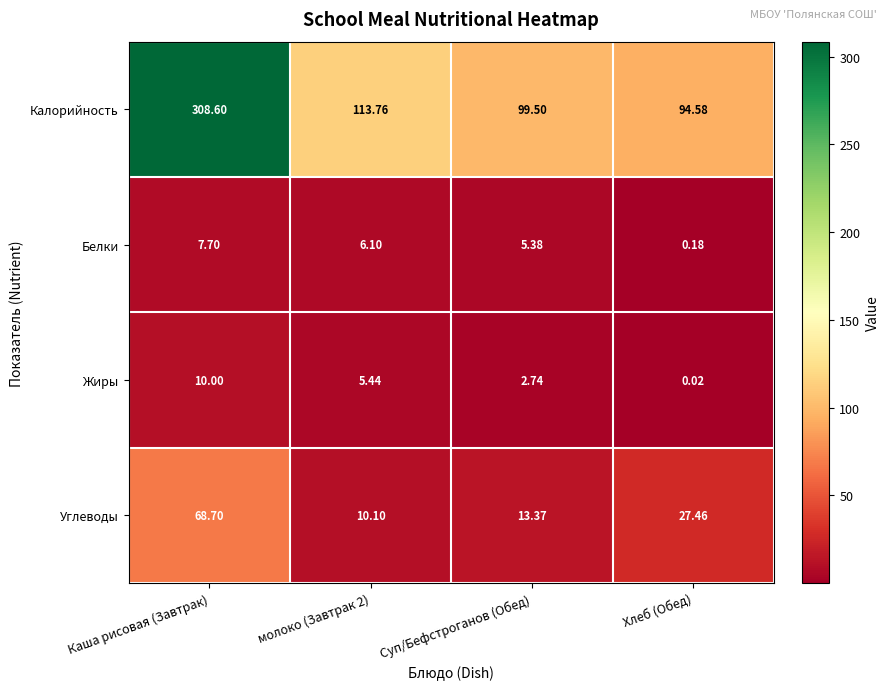

Which series has the widest spread of values?

Калорийность